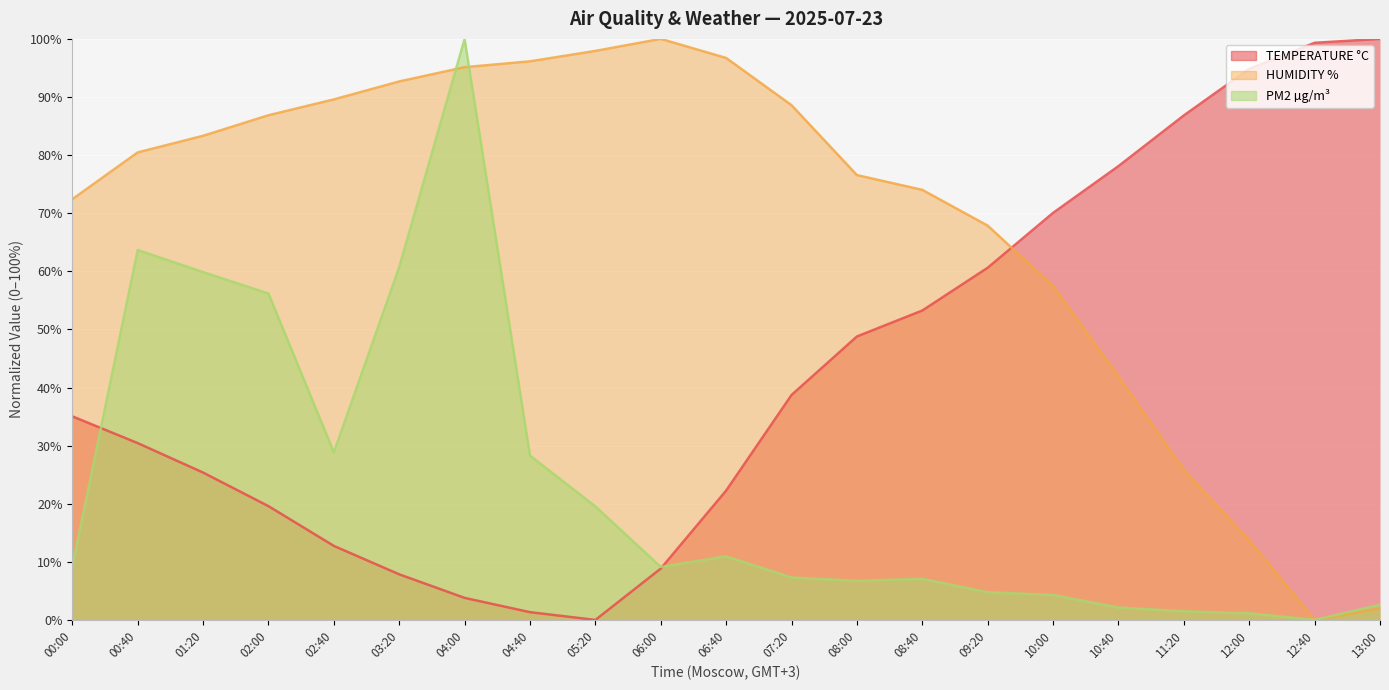

How many interior local valleys does the TEMPERATURE °C series have?

1